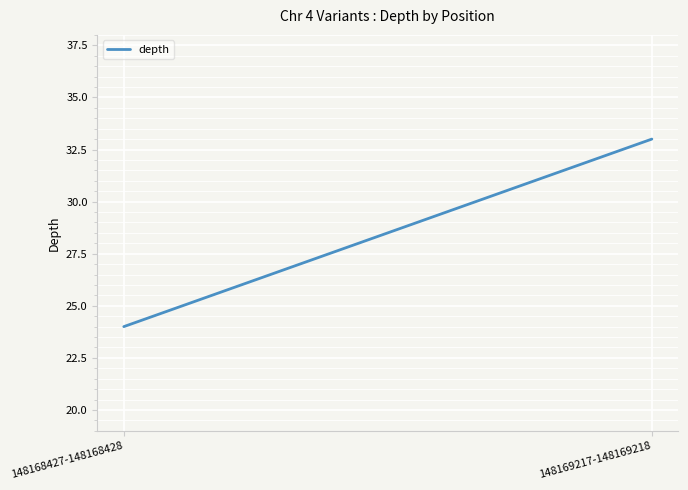

List the labels in order of value, largest first.

148169217-148169218, 148168427-148168428